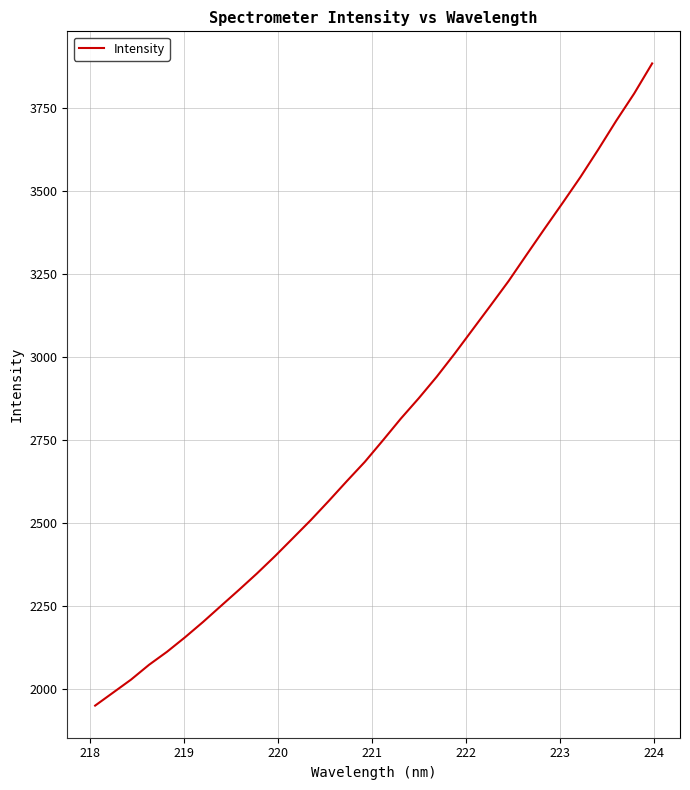

What is the greatest value displayed?

3885.0